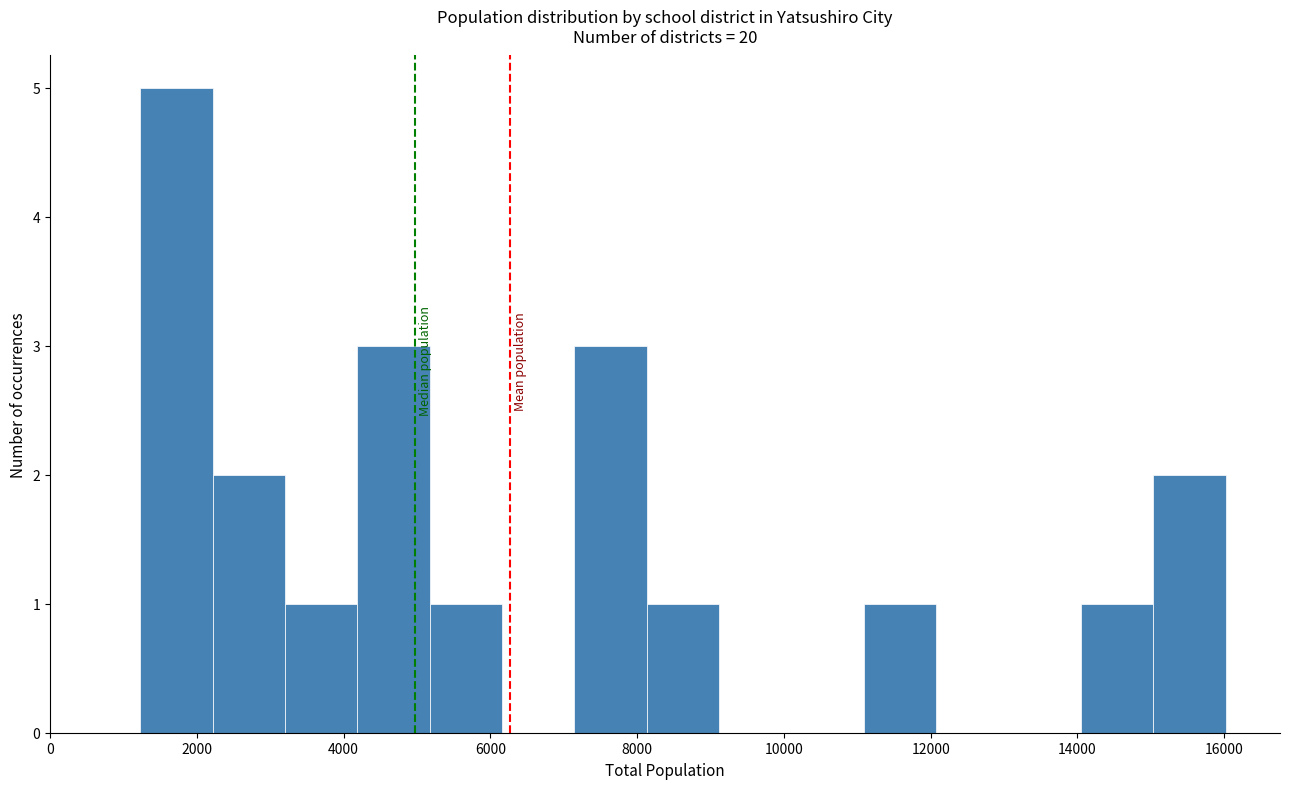

What is the height of the bar covering 1200 to 2200 on the x-axis? Neither the bar edges nor the heights are printed on the chart, so give them approximately, as read against the axes.

5